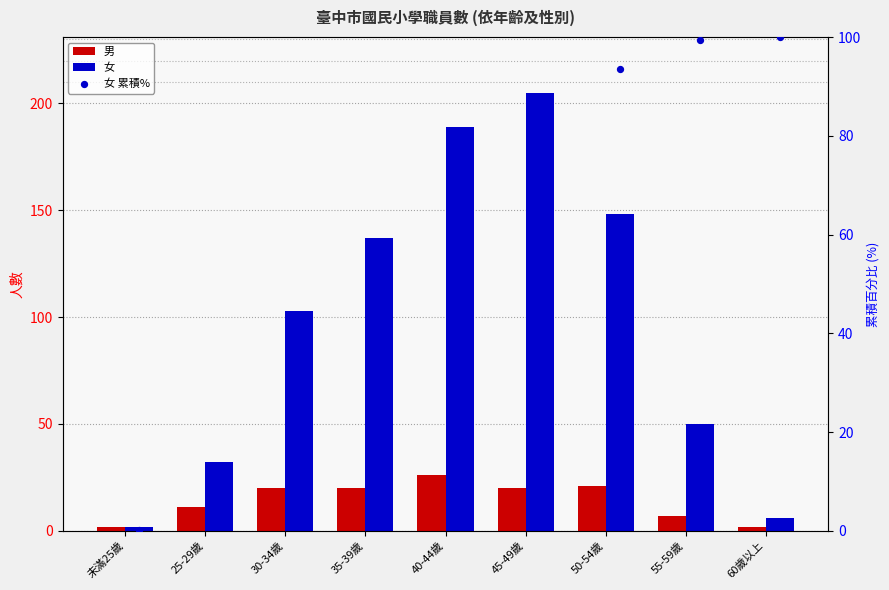

Which series has the largest Y range (max minus min)?

女